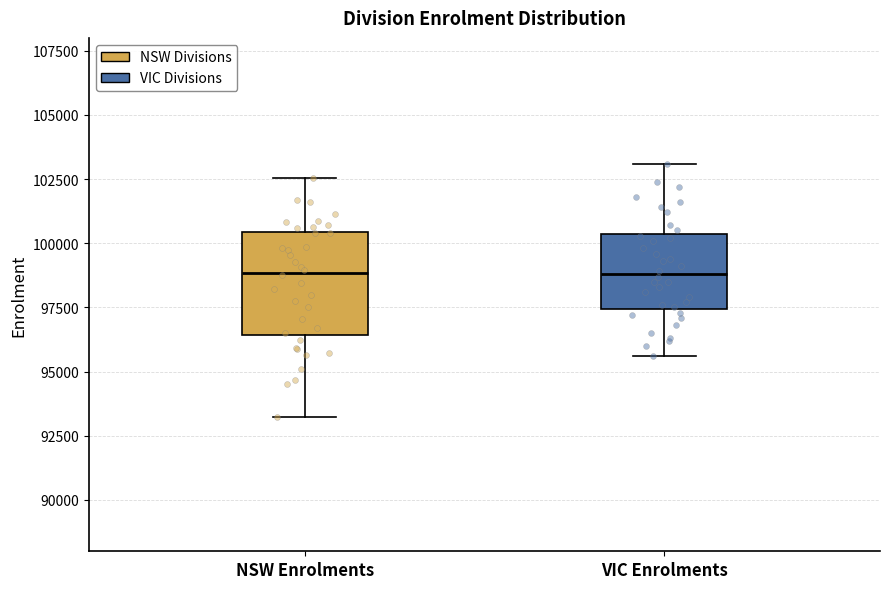

Reading left to right, transcribe this box plot: for each box, give where its median line is, the range the box spans, and where its two whiskers end, as read against the y-axis. The values are not printed on the chart, so give them approximately, as read against the axis.

NSW Enrolments: median 99000, box 96500 to 100500, whiskers 93000 to 102500
VIC Enrolments: median 99000, box 97500 to 100500, whiskers 95500 to 103000